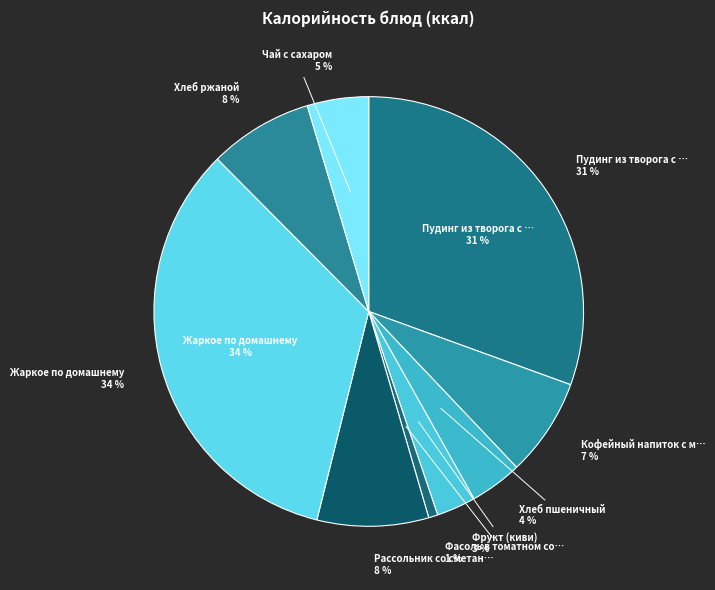

Which slice is the largest?

Жаркое по домашнему